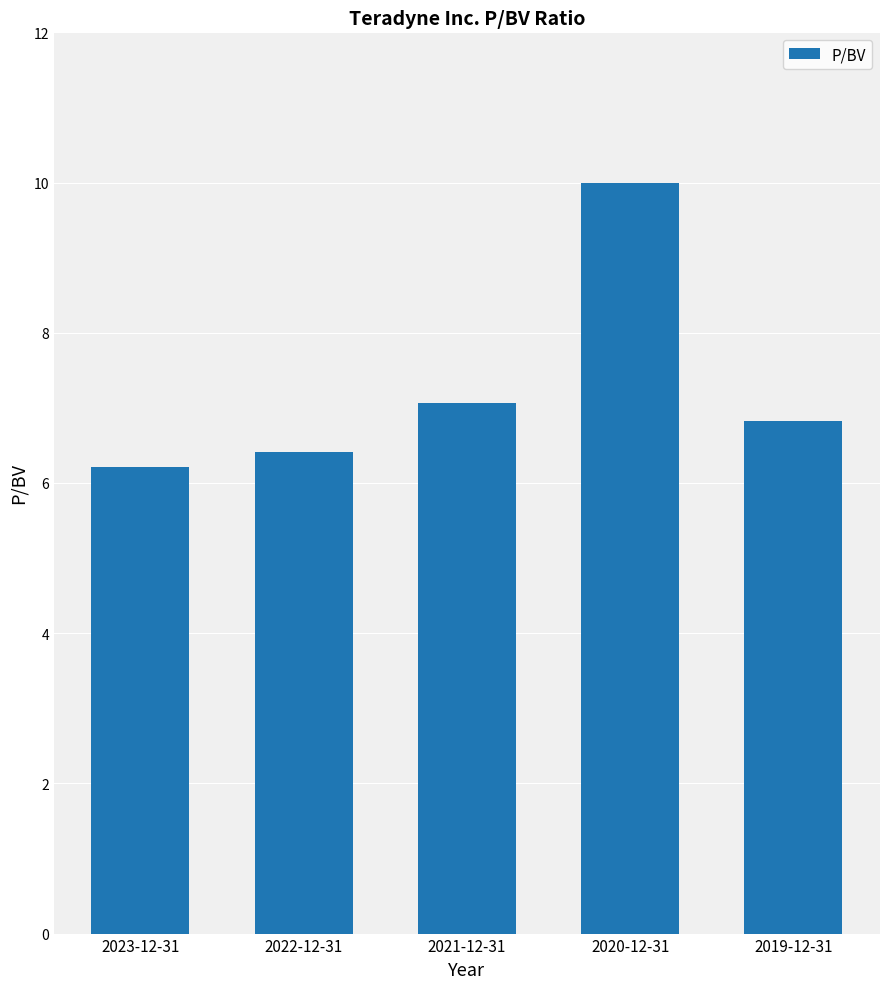

What is the average value?

7.3